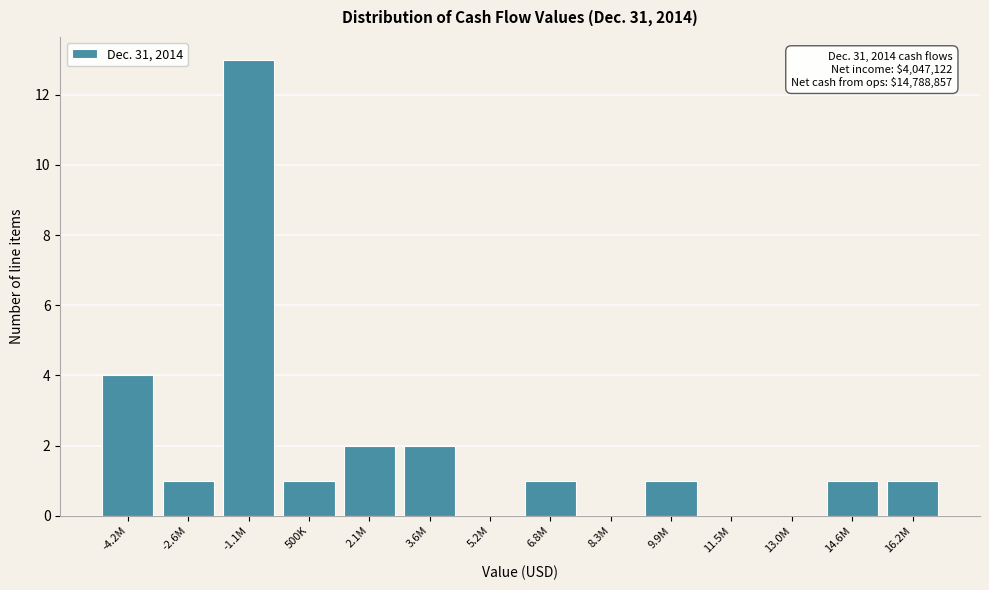

Reading right to left, extract all data points from this chart.

16.2M=1	14.6M=1	13.0M=0	11.5M=0	9.9M=1	8.3M=0	6.8M=1	5.2M=0	3.6M=2	2.1M=2	500K=1	-1.1M=13	-2.6M=1	-4.2M=4